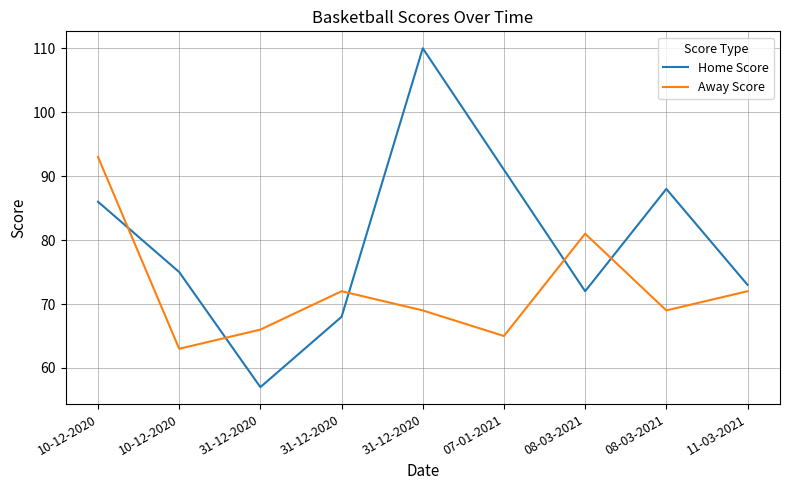

Does the chart display data point markers on the line(s)?

No